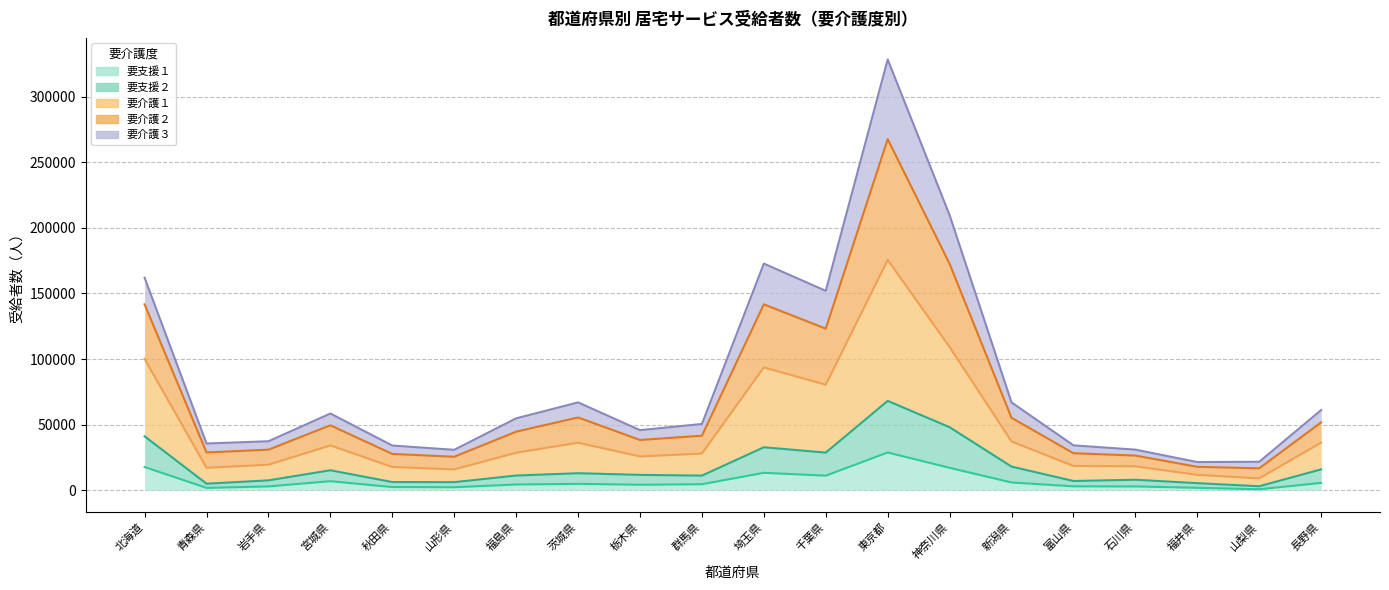

What is the difference between the highest and lowest values at 神奈川県?

192507